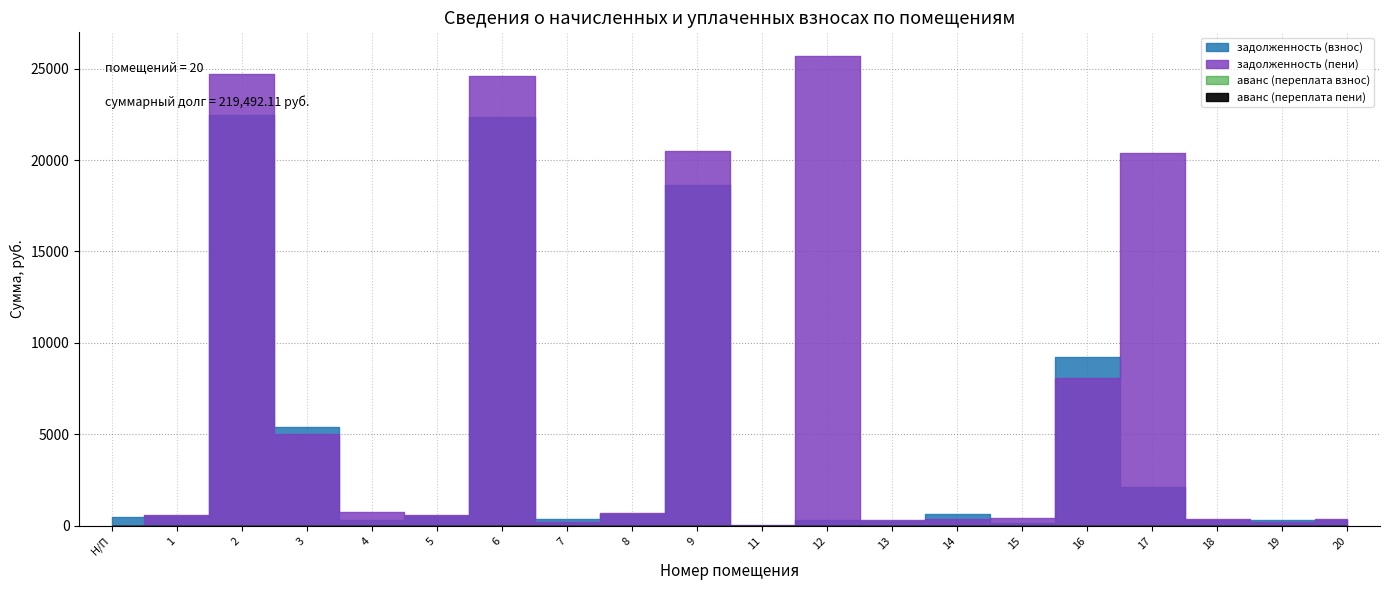

What are all the series names shown in the legend?

задолженность (взнос), задолженность (пени), аванс (переплата взнос), аванс (переплата пени)